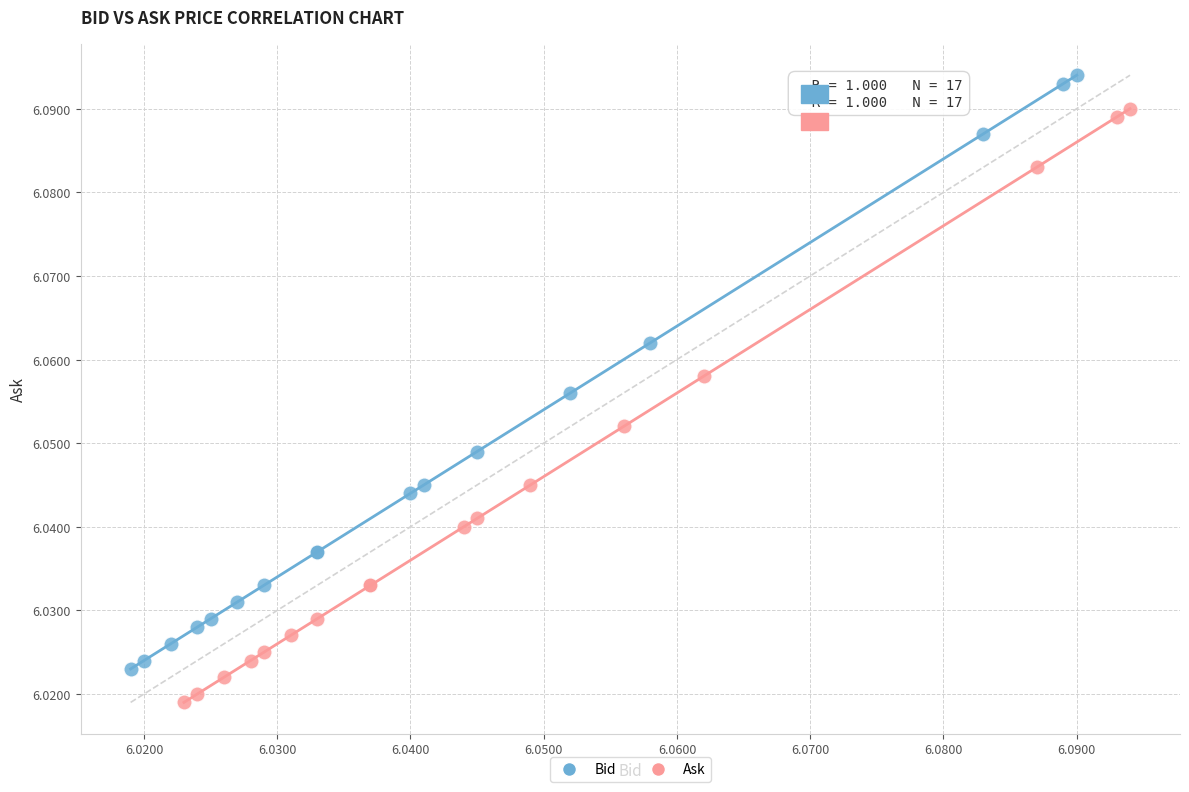

Which series reaches the minimum Y coordinate?

Ask